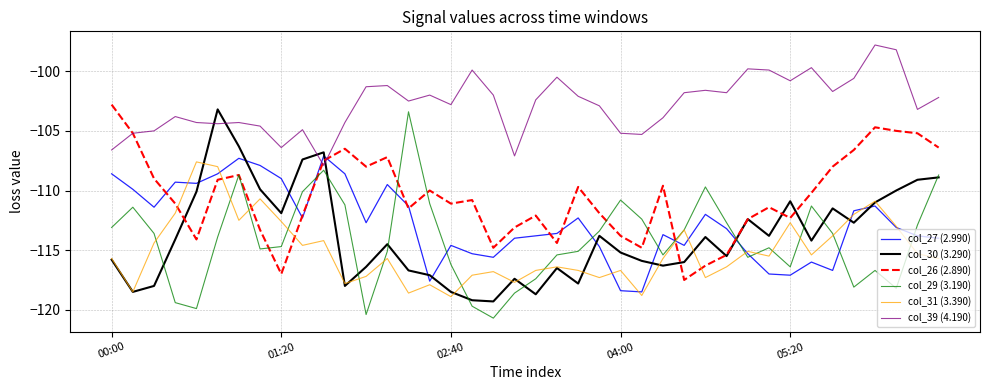

How many series are shown in this chart?

6